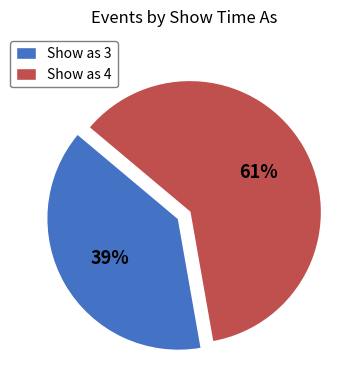

To the nearest percent, what is the average slice percentage?

50%